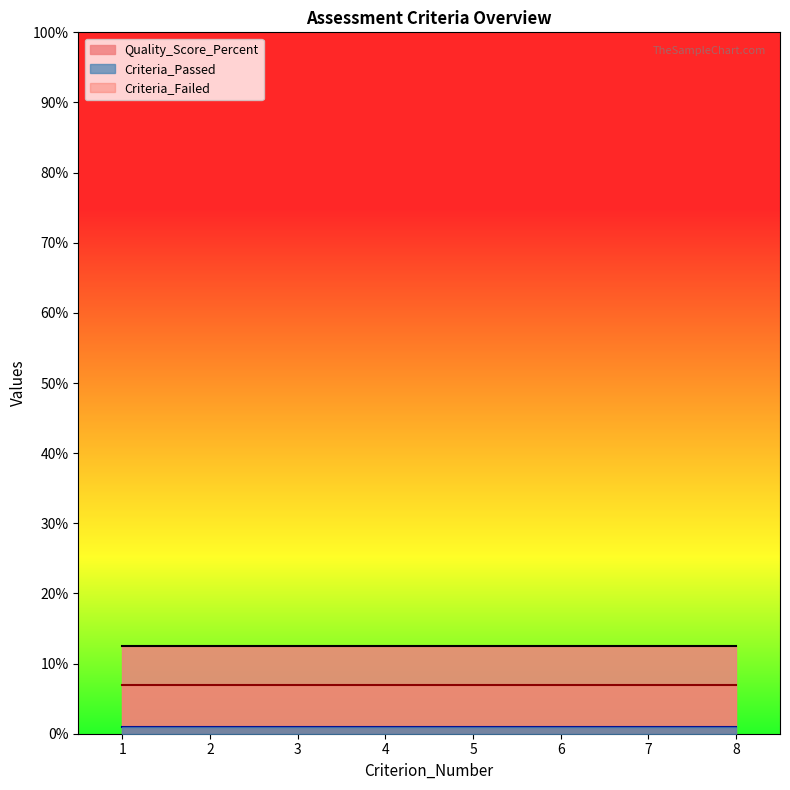

How many lines are shown in the chart?

3